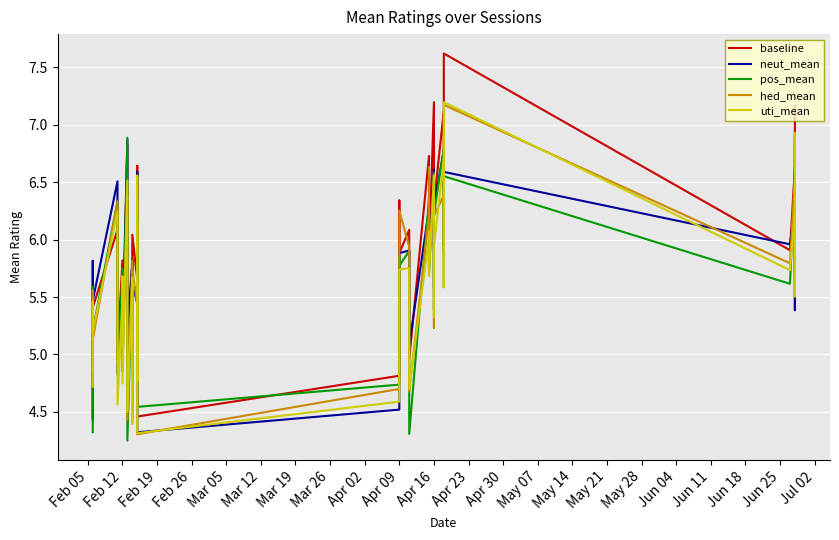

At how many categories does at least one series exceed 5?

36